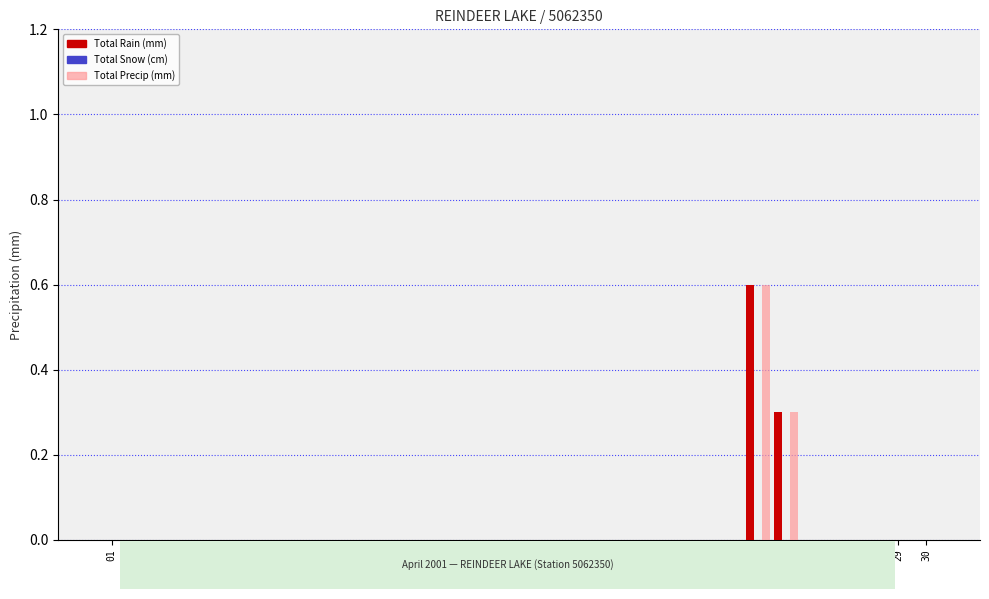

How many Total Rain (mm) values are between 0 and 1?

30